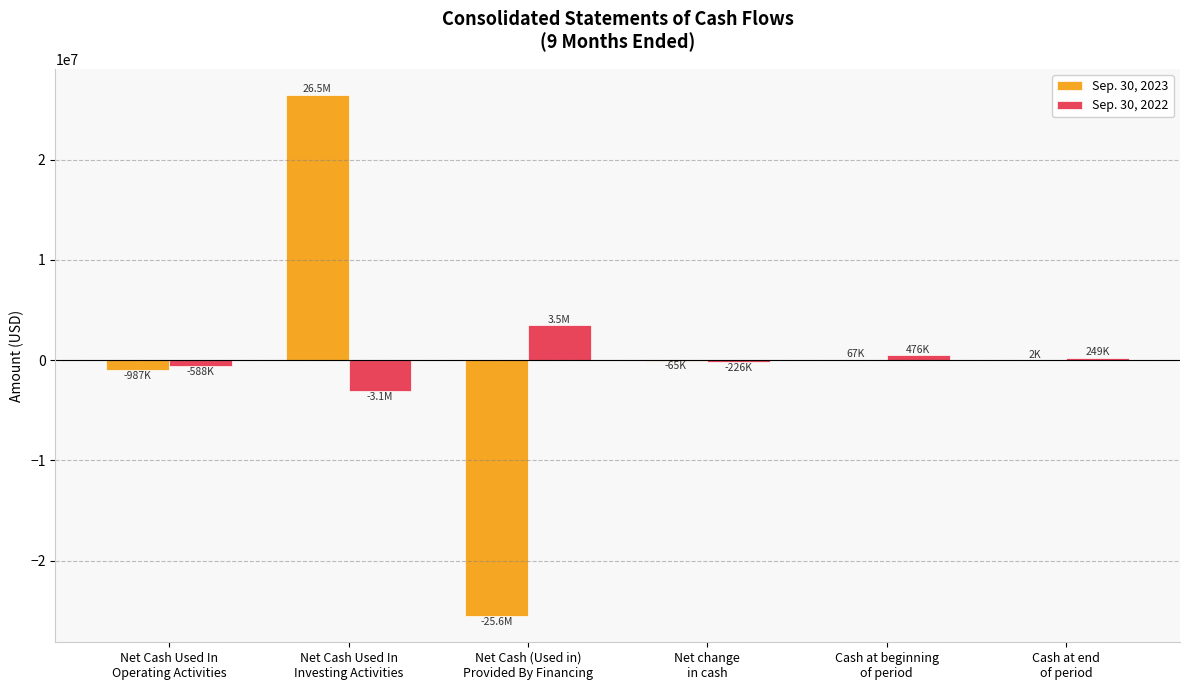

The value of Sep. 30, 2023 at Net Cash Used In
Operating Activities is -986888. True or false?

True